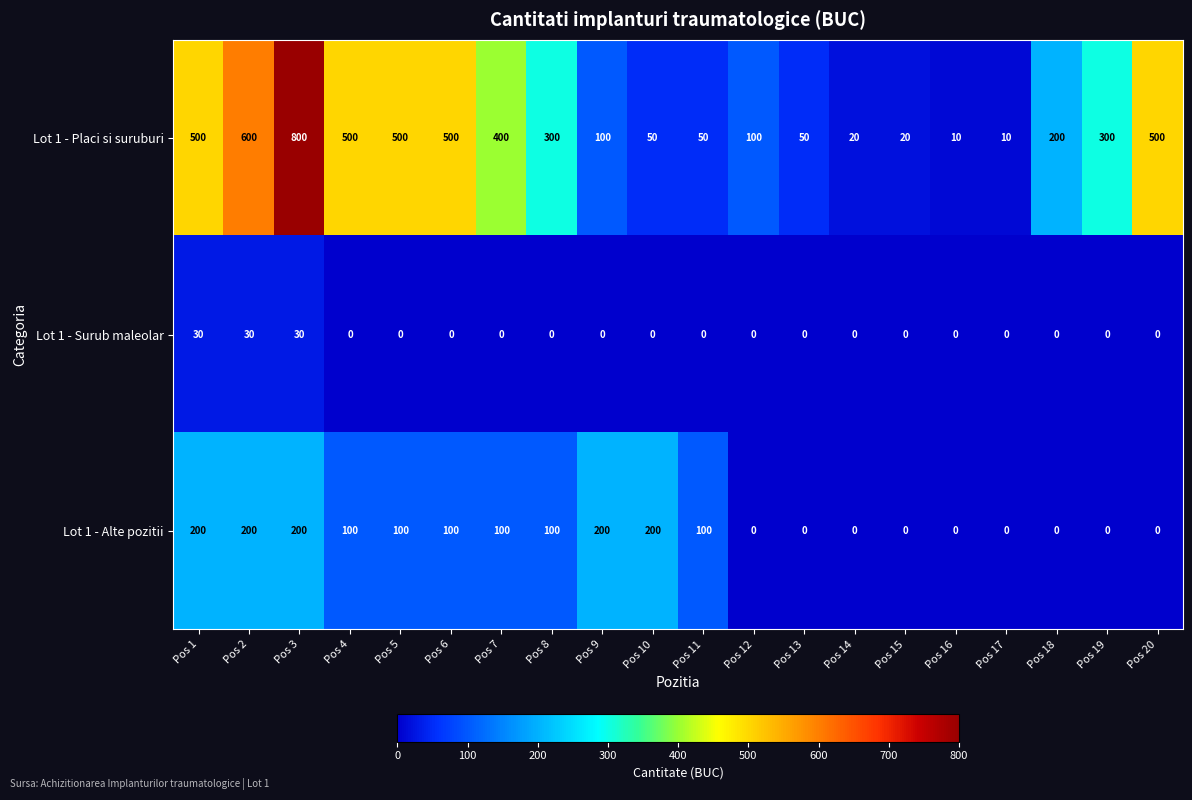

Which series has the largest range (max minus min)?

Lot 1 - Placi si suruburi